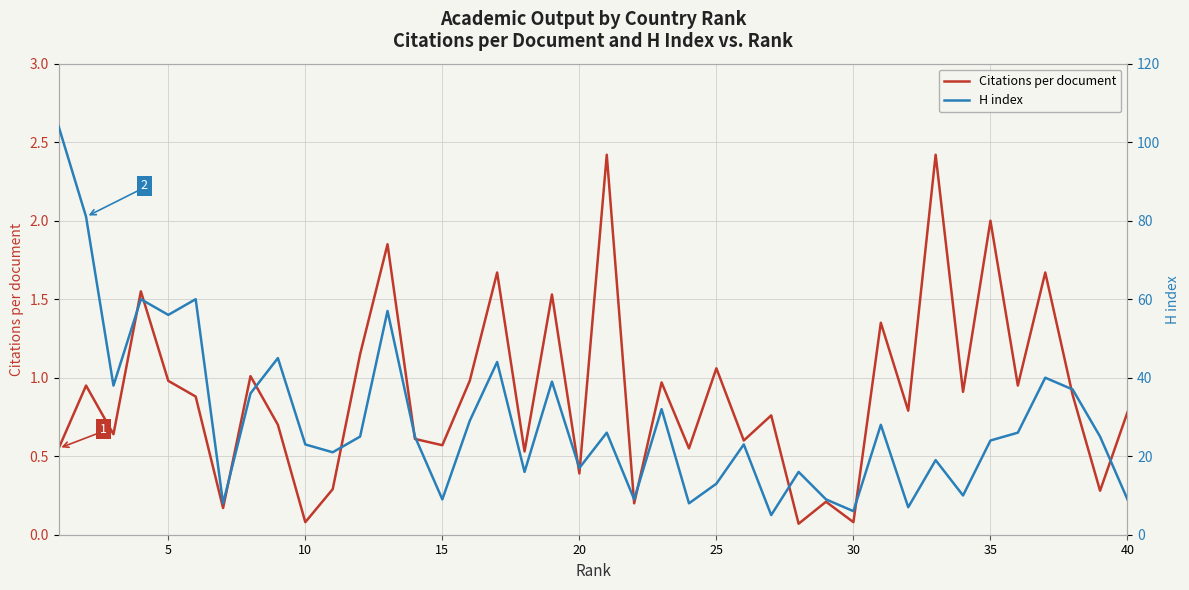

How many categories are shown in the chart?

40